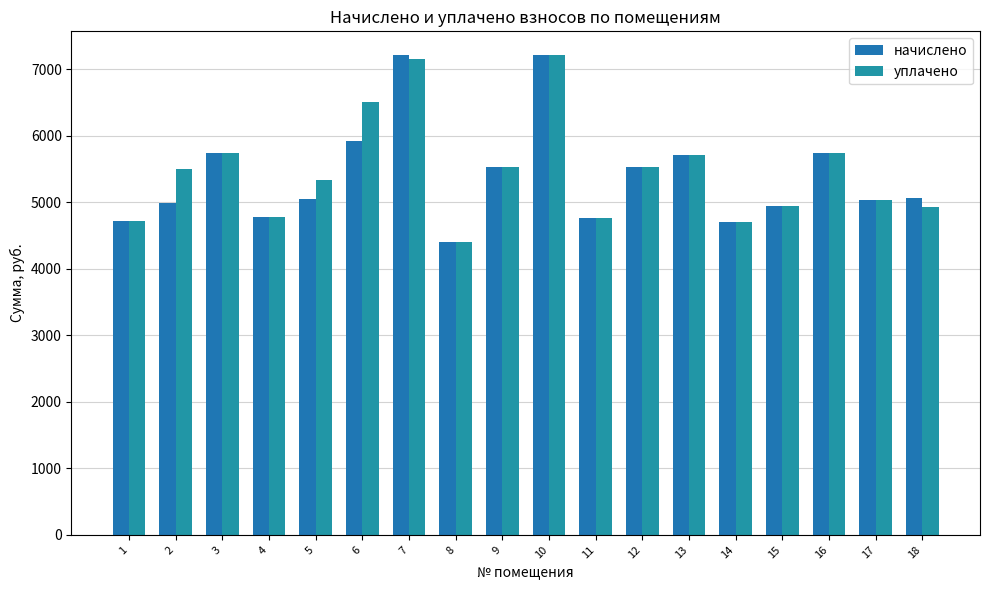

At which category is the sum across all series the highest?

10